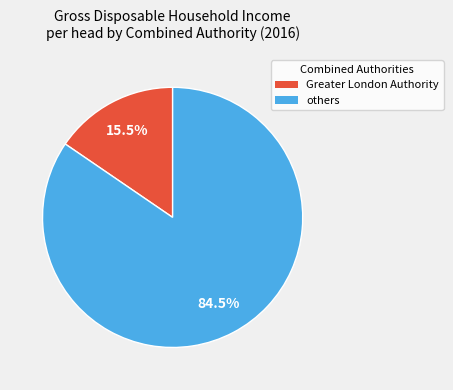

Is there any slice that represents more than half of the pie?

Yes